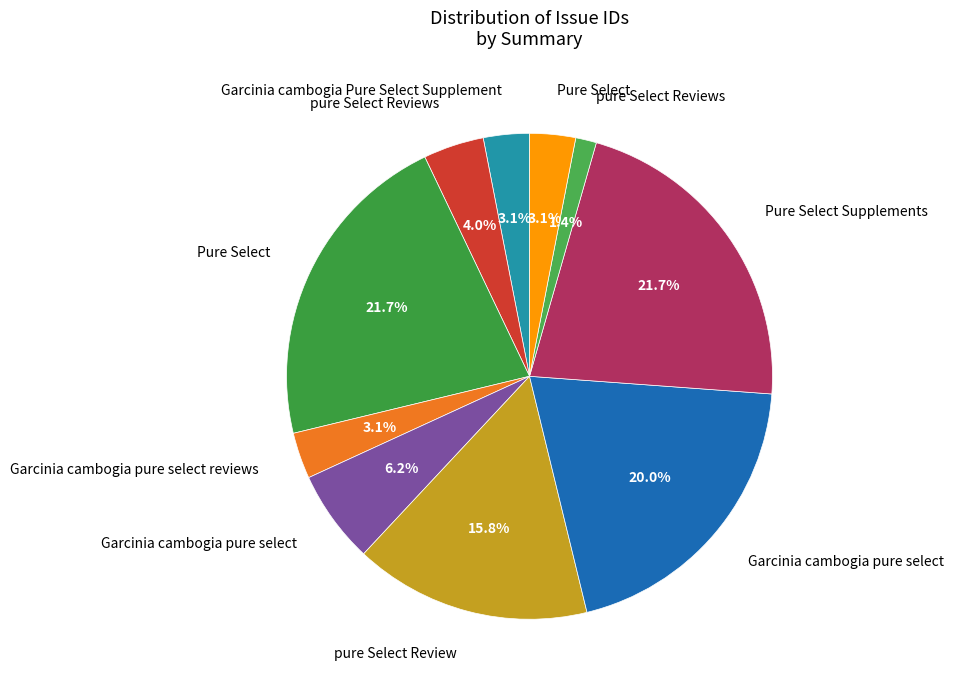

Rank the categories by value from lowest to highest.

pure Select Reviews, Pure Select, Garcinia cambogia Pure Select Supplement, Garcinia cambogia pure select reviews, pure Select Reviews, Garcinia cambogia pure select, pure Select Review, Garcinia cambogia pure select, Pure Select, Pure Select Supplements